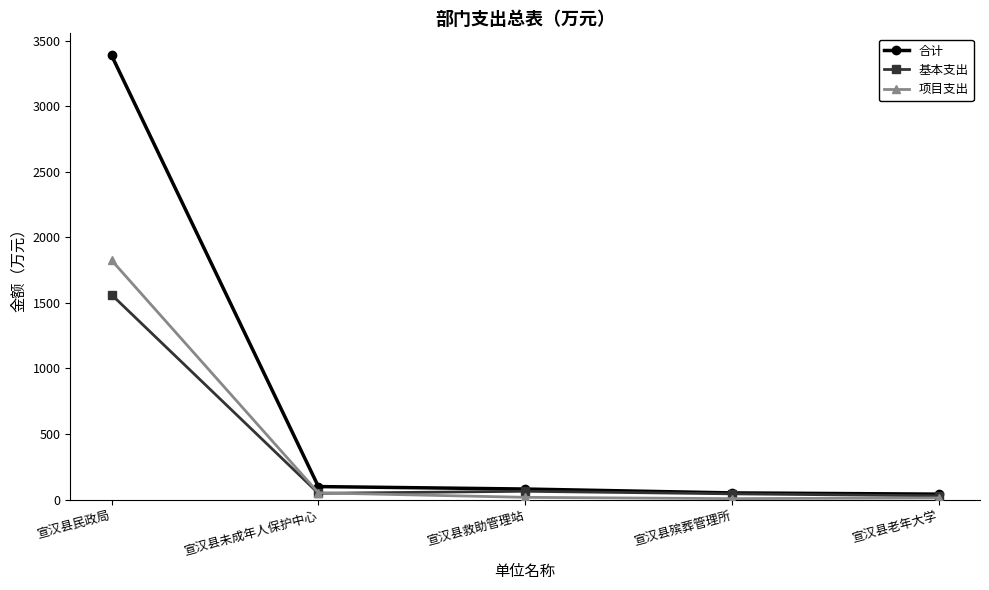

What are all the series names shown in the legend?

合计, 基本支出, 项目支出